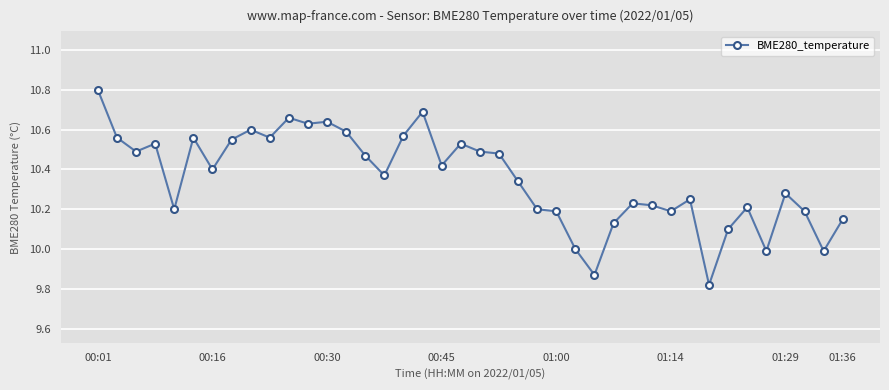

True or false: there are more than 2 points higher than both neighbors.

True